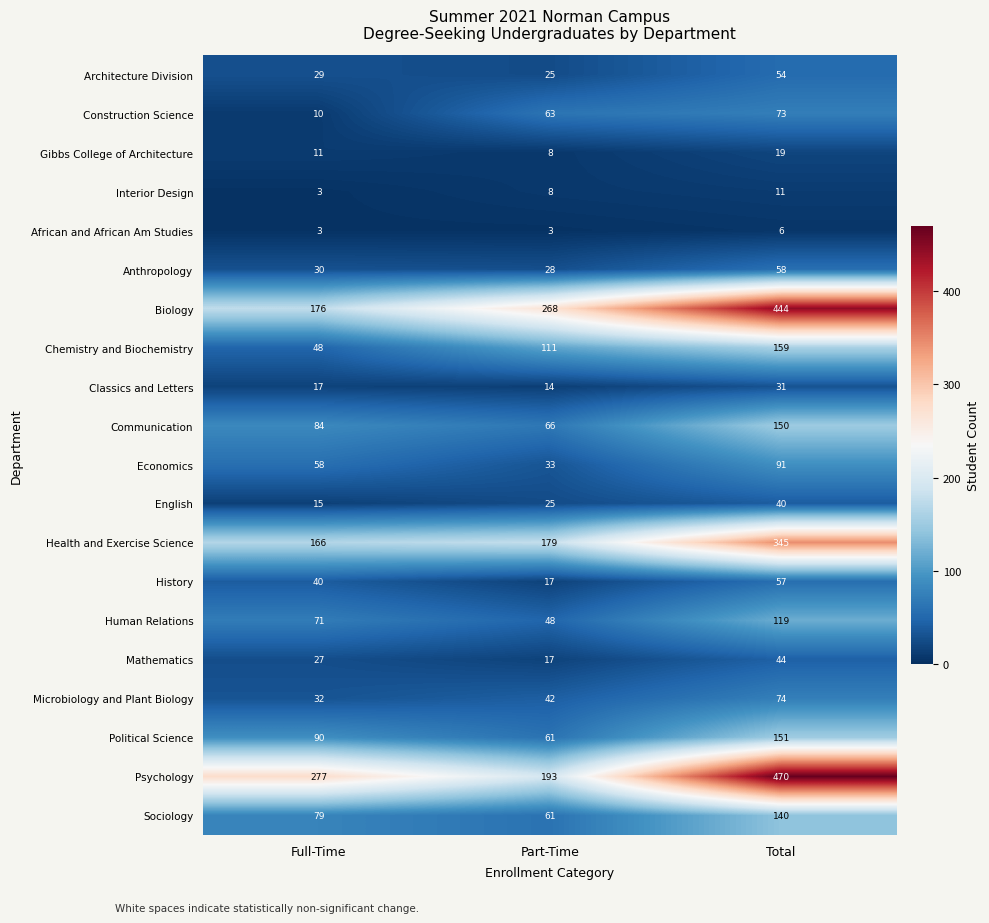

List the series in order of their peak value, lowest first.

African and African Am Studies, Interior Design, Gibbs College of Architecture, Classics and Letters, English, Mathematics, Architecture Division, History, Anthropology, Construction Science, Microbiology and Plant Biology, Economics, Human Relations, Sociology, Communication, Political Science, Chemistry and Biochemistry, Health and Exercise Science, Biology, Psychology